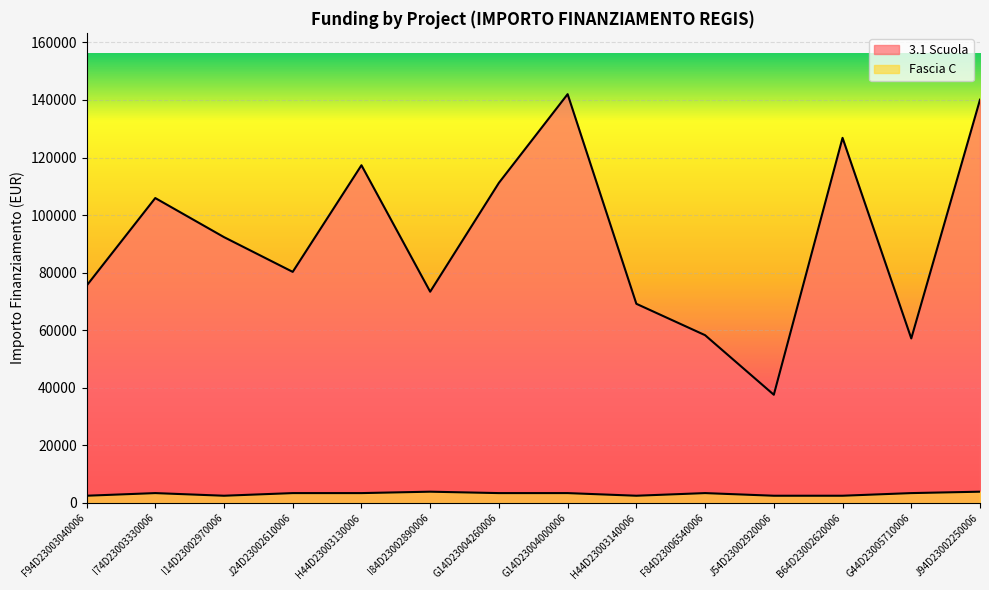

True or false: Fascia C has a value of 3413.0 at G14D23004000006.

True